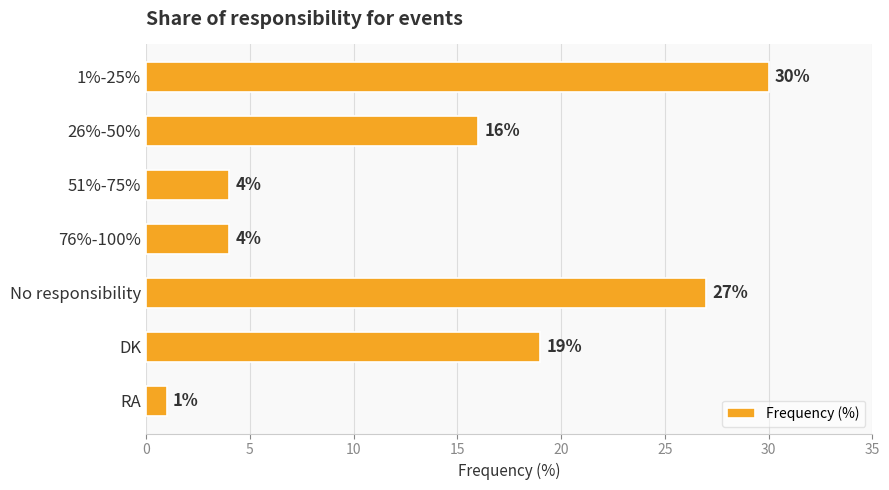

What is the change in value from No responsibility to DK?

-8